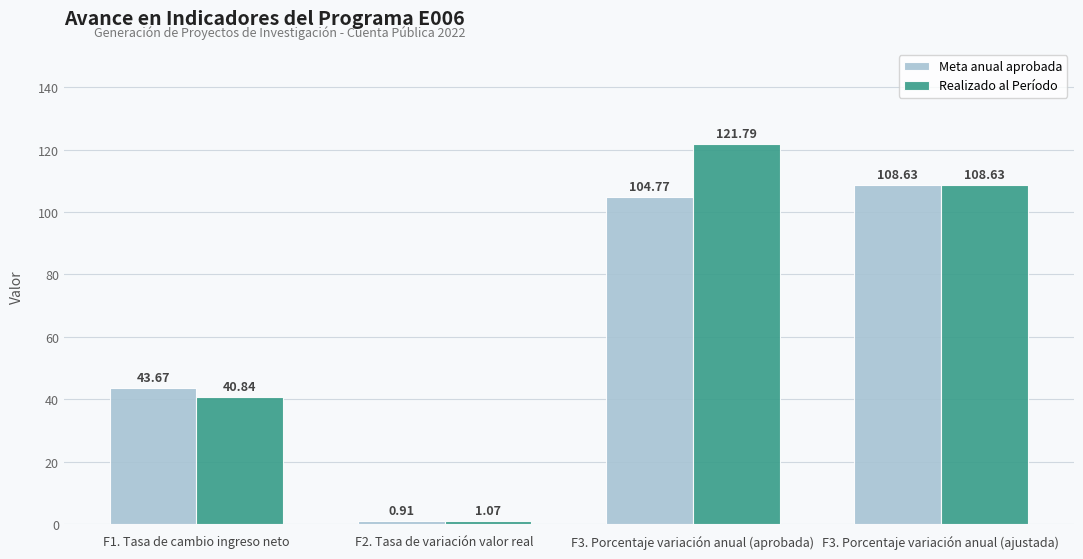

True or false: Meta anual aprobada has a value of 43.7 at F1. Tasa de cambio ingreso neto.

True